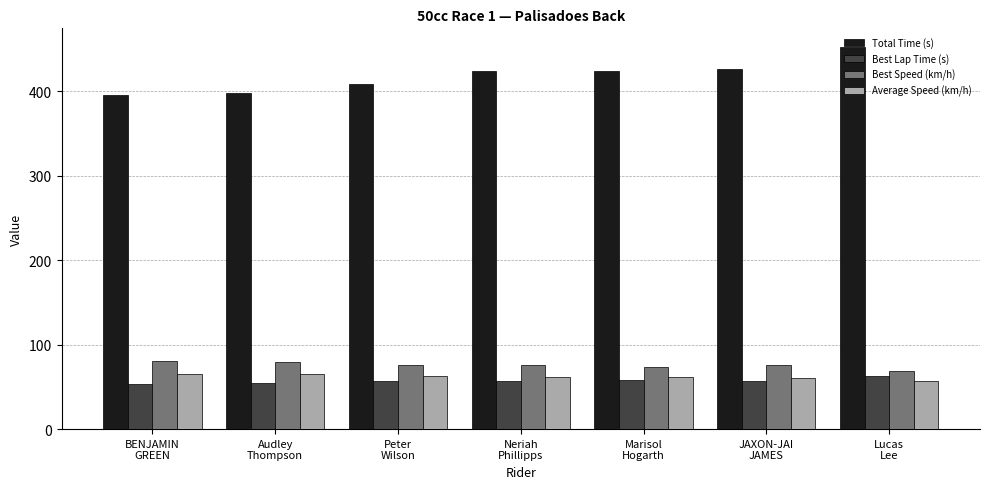

Which series has the widest spread of values?

Total Time (s)